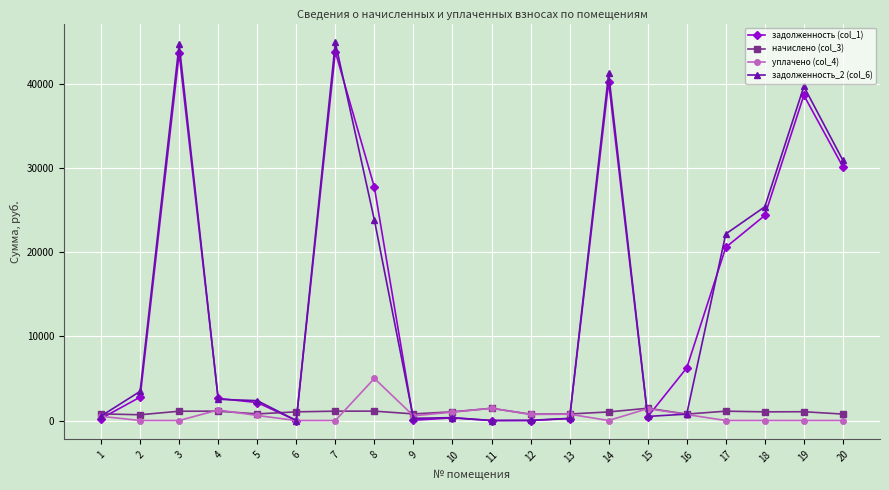

The value of задолженность_2 (col_6) at 16 is 760.7. True or false?

True